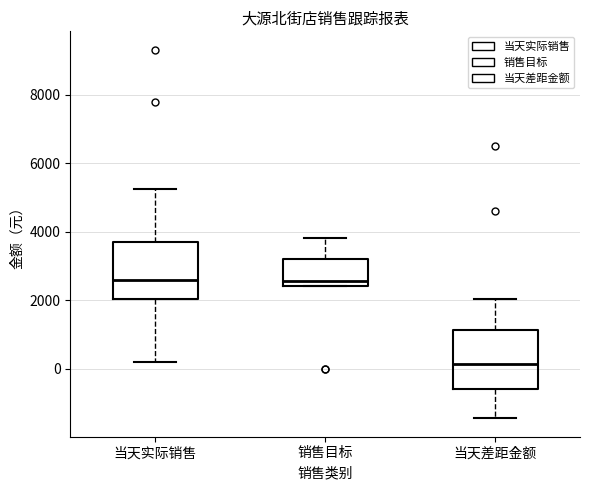

Which box's median line is the lowest?

当天差距金额